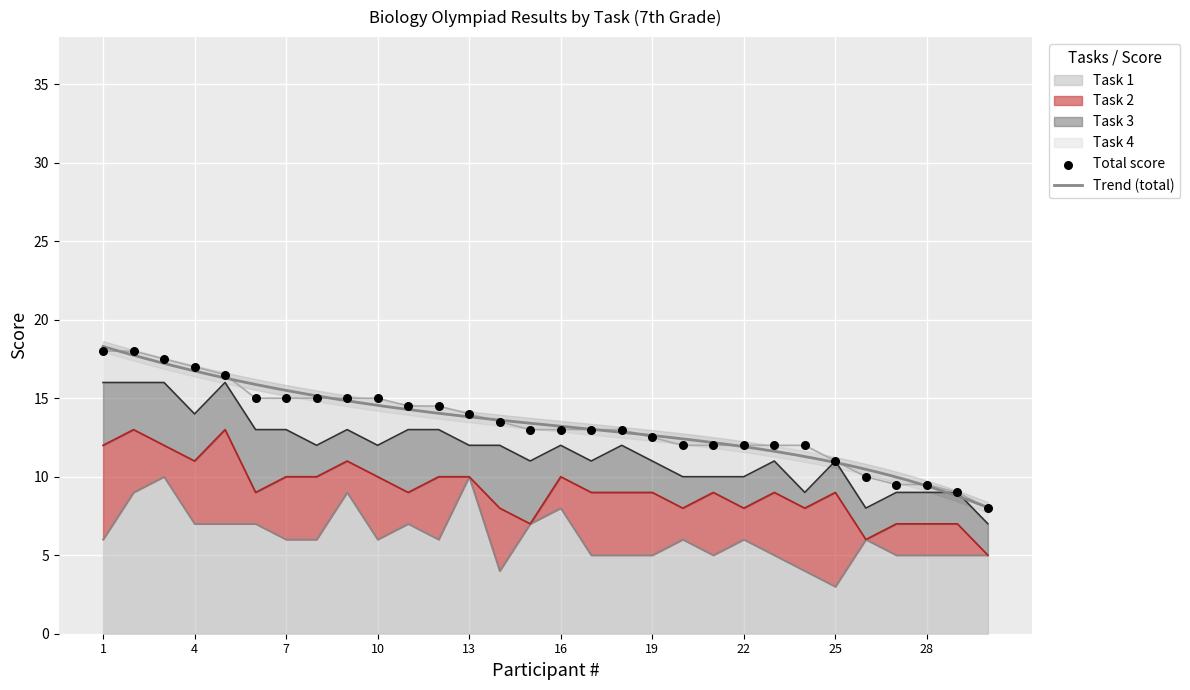

Is the value of Task 4 at 29 greater than the value of Task 3 at 13?

No